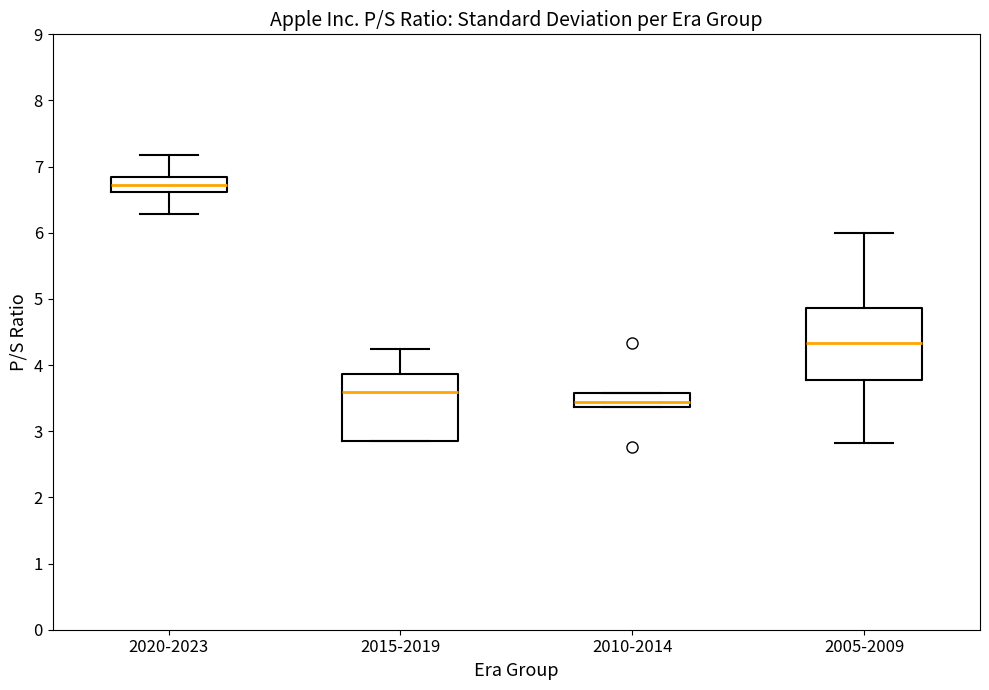

Which box is the tallest, from its lower edge to its upper edge?

2005-2009